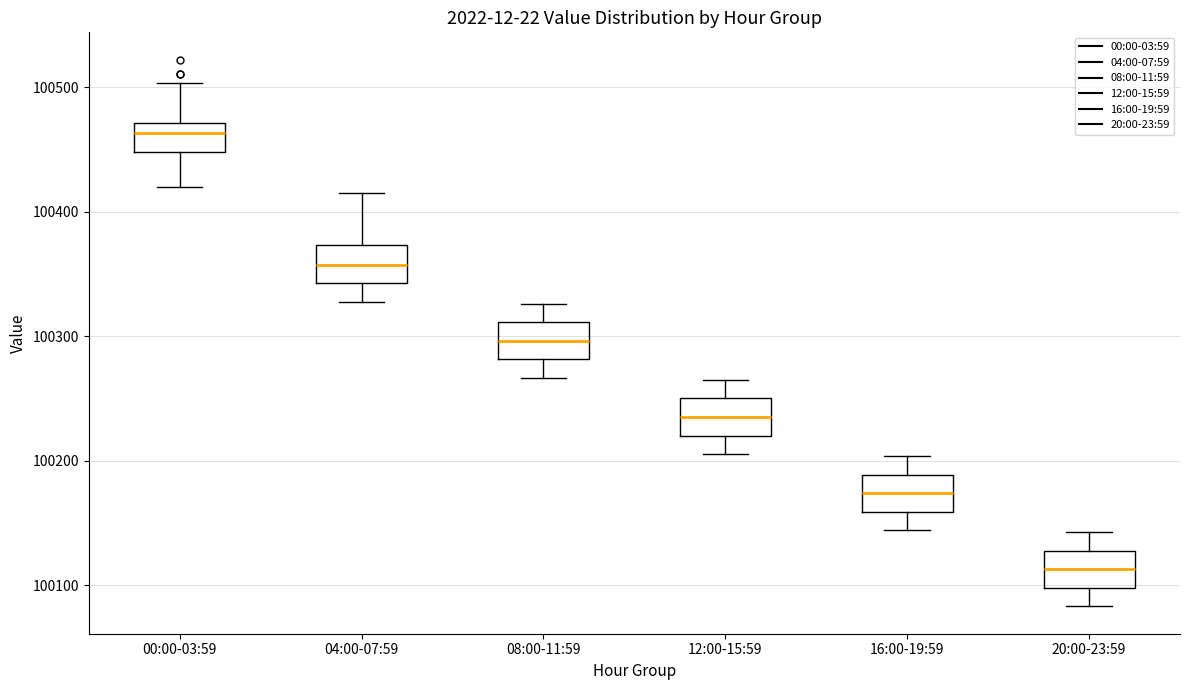

Where is the upper edge of the box for 16:00-19:59 on the y-axis? The values are not printed on the chart, so give them approximately, as read against the axis.

100190